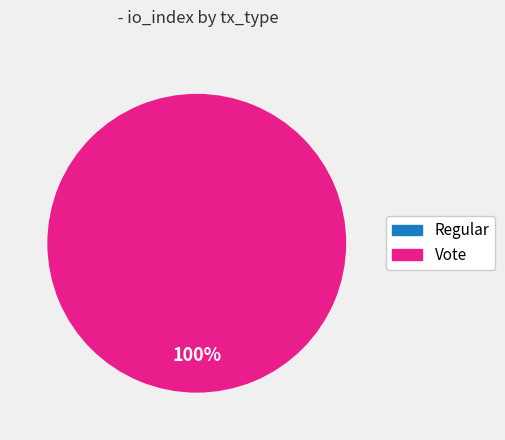

Rank the categories by value from lowest to highest.

Regular, Vote